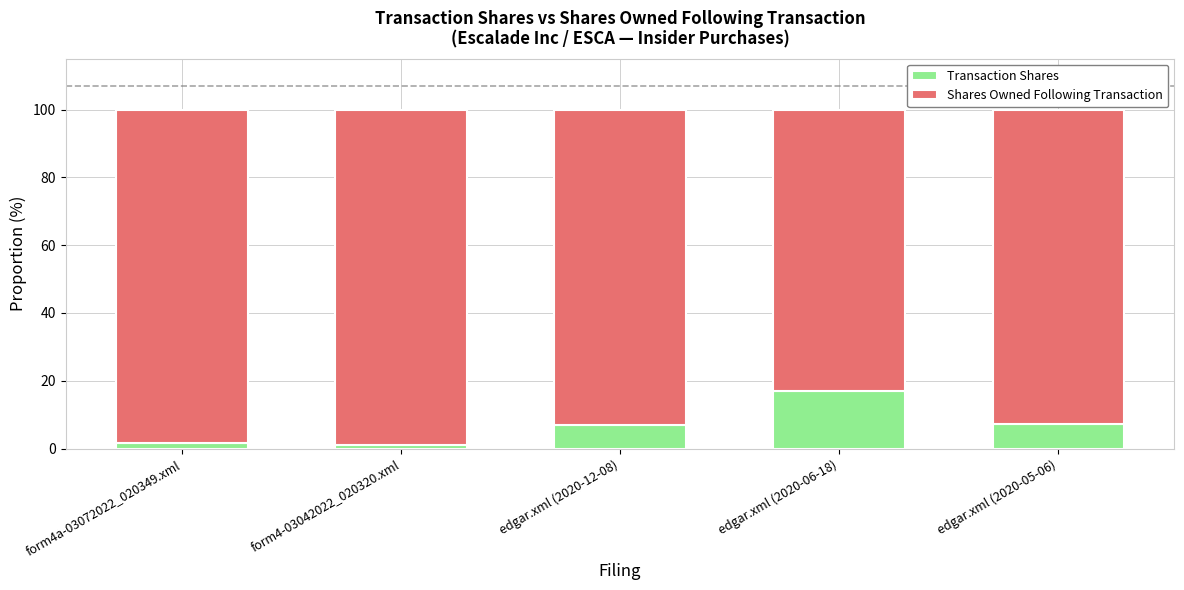

What is the maximum value for Transaction Shares?

17.0